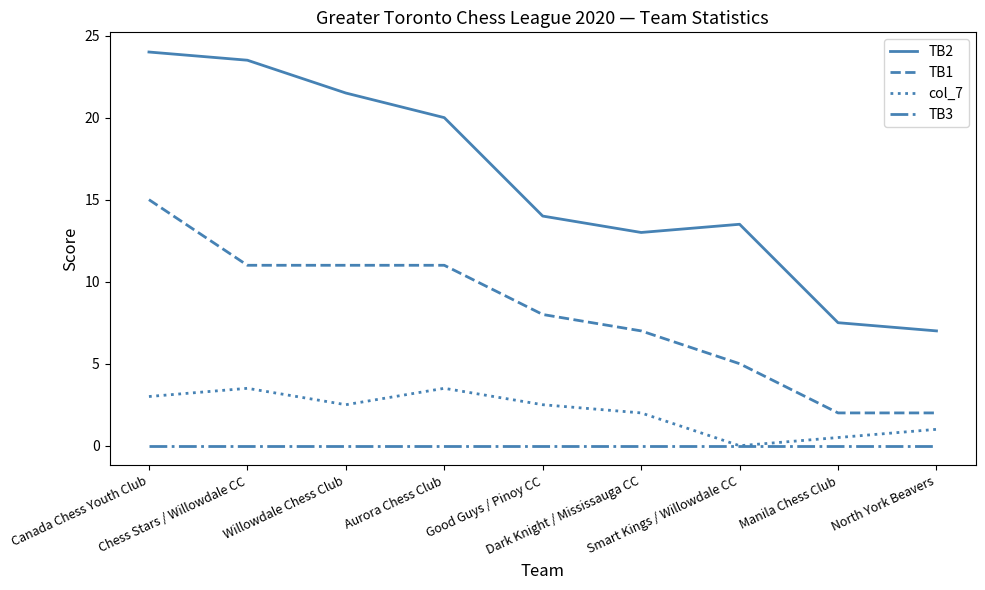

At which label does col_7 first exceed 2?

Canada Chess Youth Club